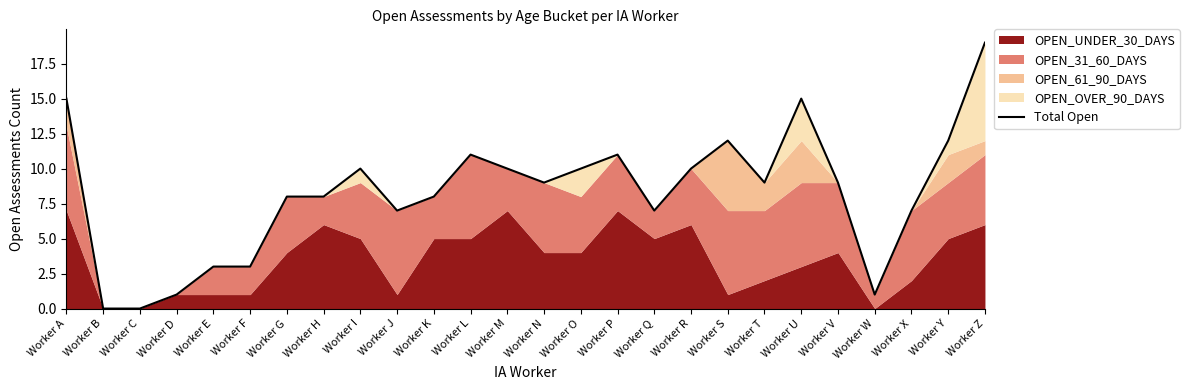

Reading right to left, extract all data points from this chart.

19	12	7	1	9	15	9	12	10	7	11	10	9	10	11	8	7	10	8	8	3	3	1	0	0	15